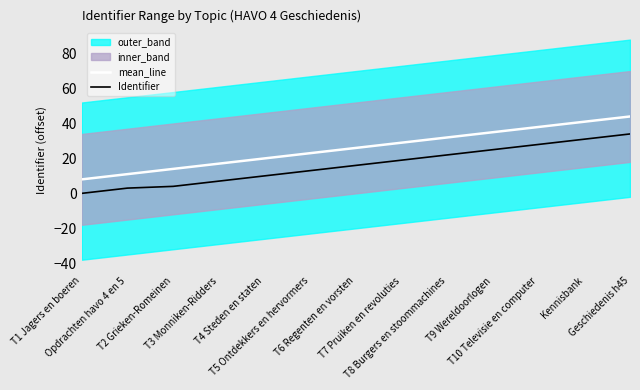

Between T3 Monniken-Ridders and Kennisbank, which series saw the biggest shift?

mean_line